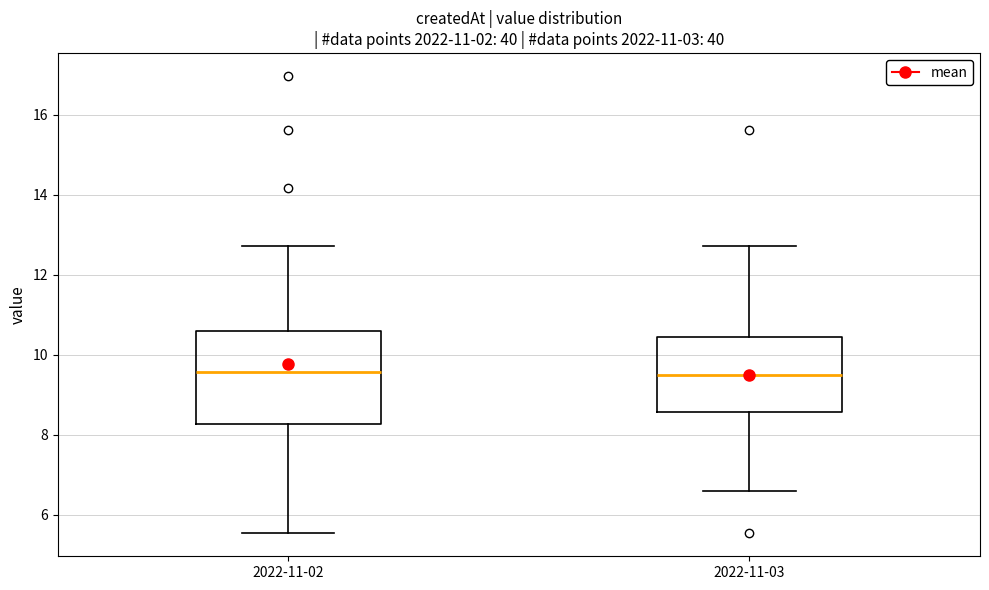

Reading left to right, read every box against the y-axis: the position of its median line, the range the box covers, and the ends of its whiskers. The values are not printed on the chart, so give them approximately, as read against the axis.

2022-11-02: median 9.6, box 8.2 to 10.6, whiskers 5.6 to 12.8
2022-11-03: median 9.4, box 8.6 to 10.4, whiskers 6.6 to 12.8